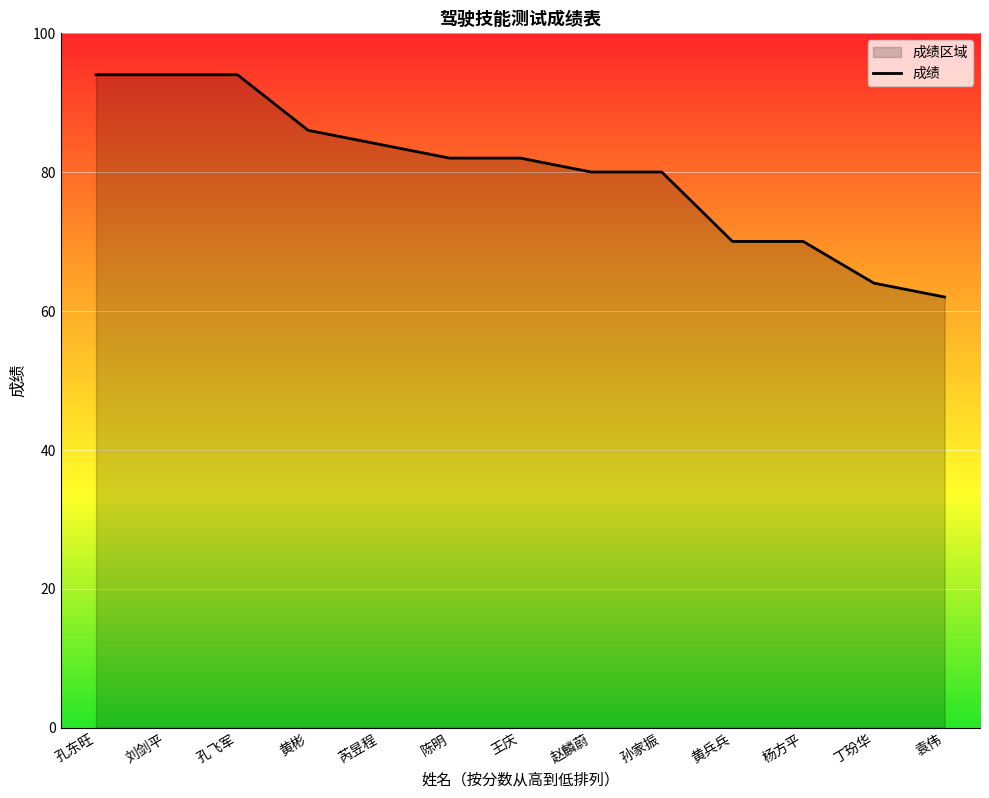

Count the number of categories in the chart.

13